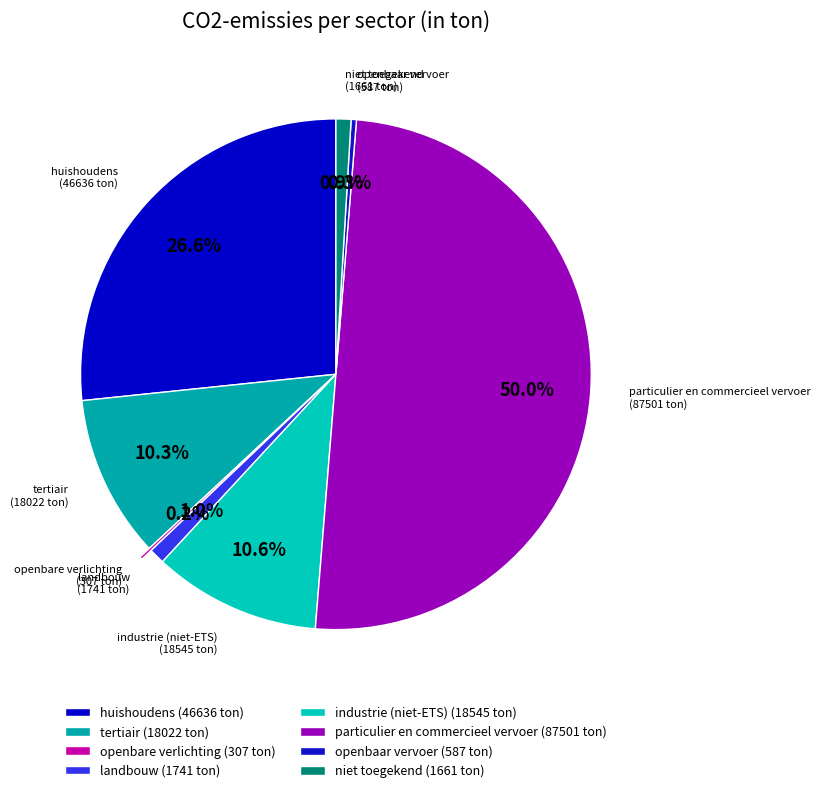

How much of the chart is everything except industrie (niet-ETS)?

89.4%